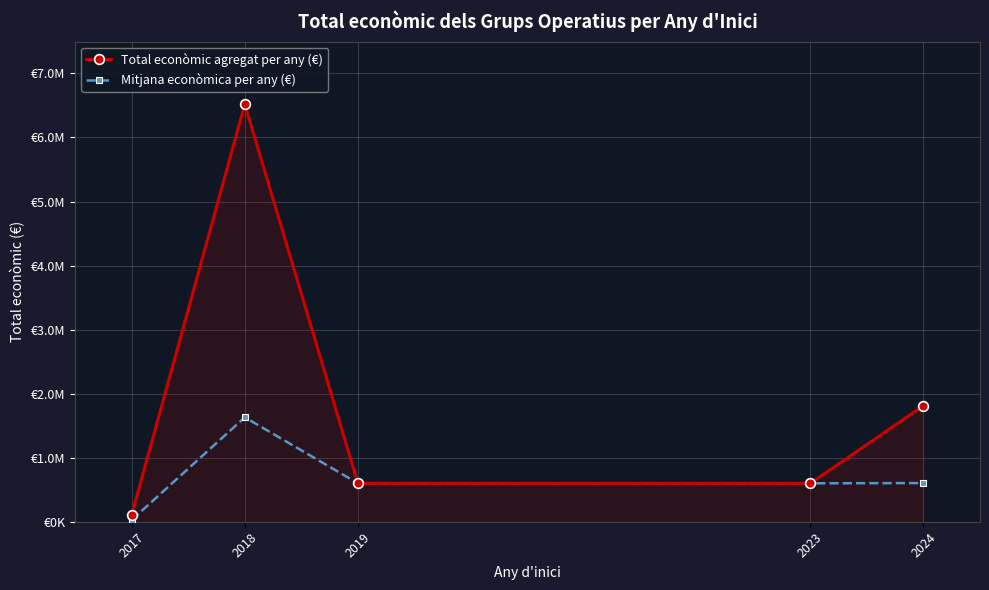

Is it true that Total econòmic agregat per any (€) equals 107987.0 at 2017?

True